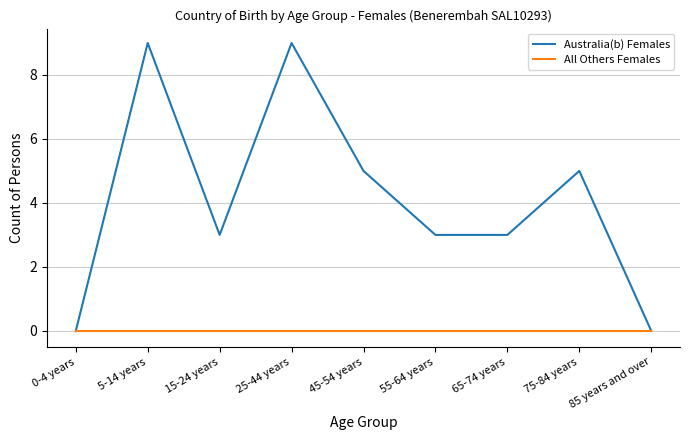

What is the greatest value displayed?

9